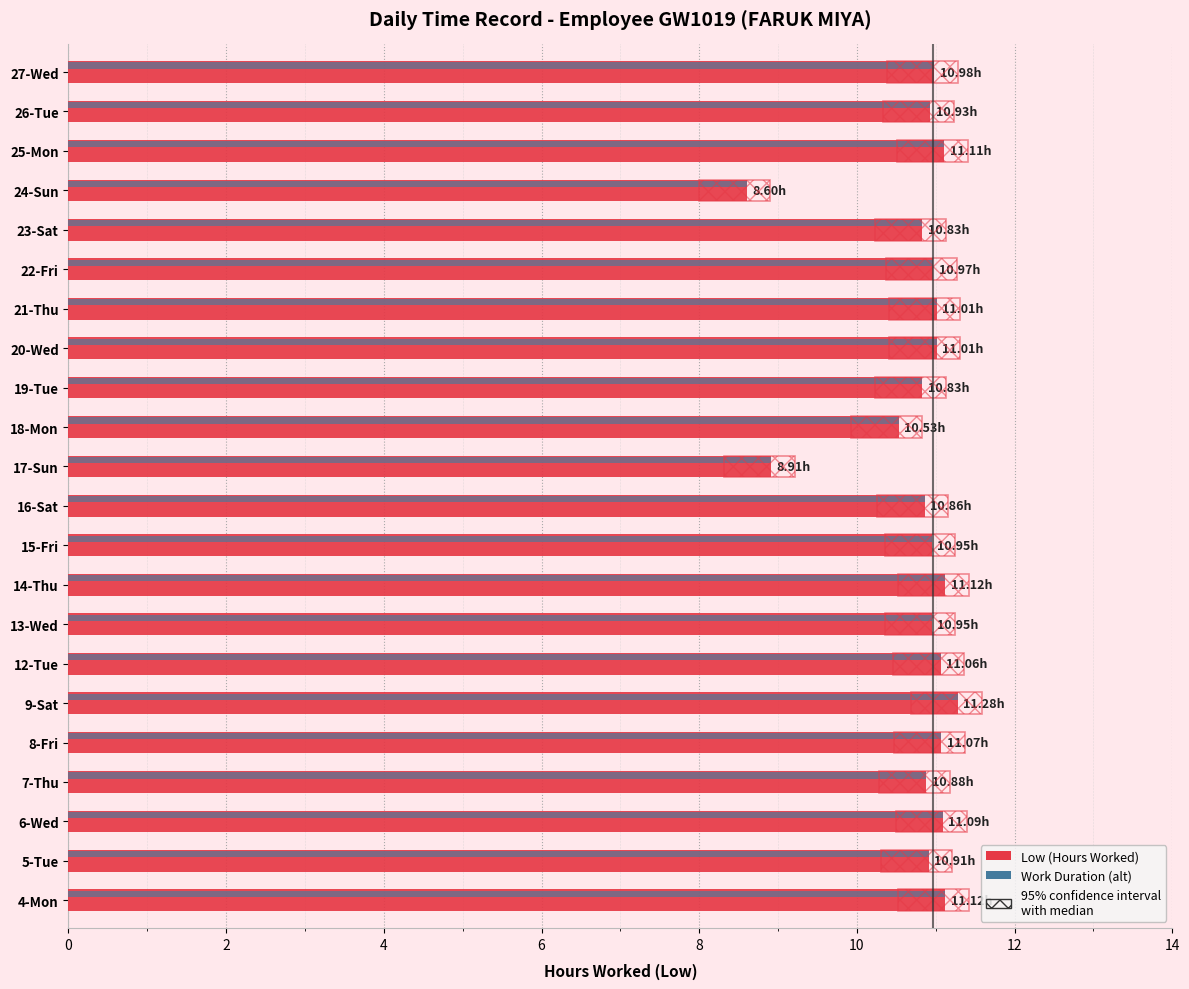

What is the difference between the second highest and second lowest values in the Work Duration (alt) series?

2.2